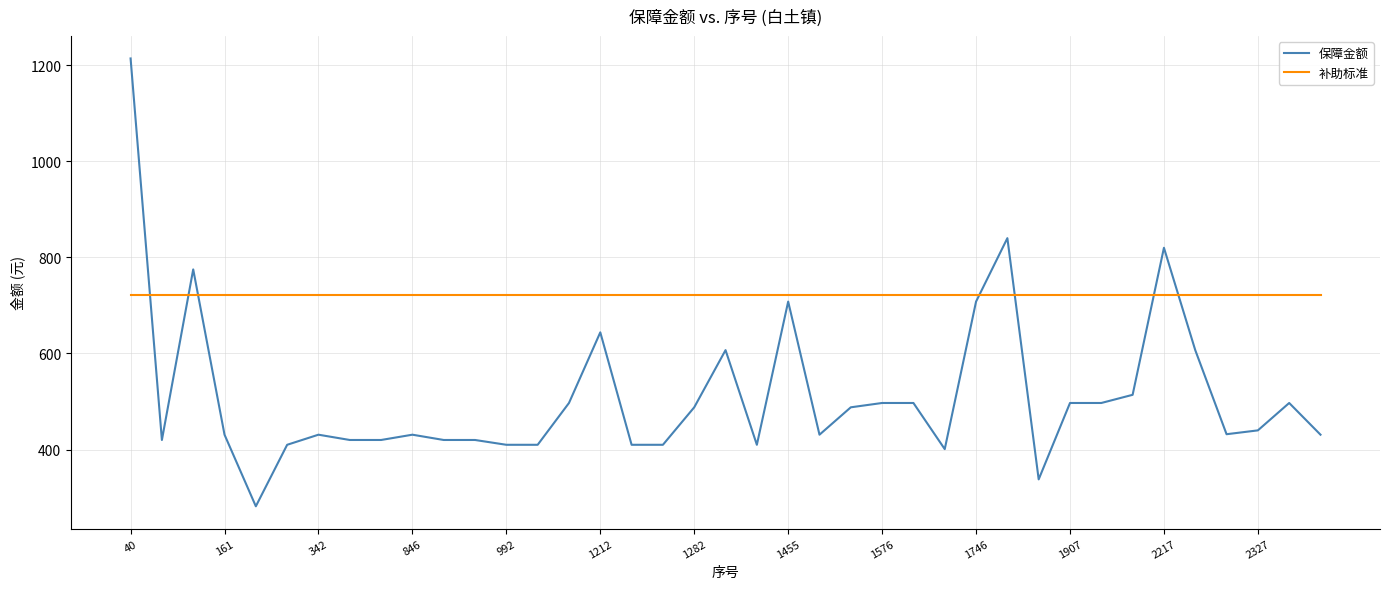

Which series has the largest total across all categories?

补助标准